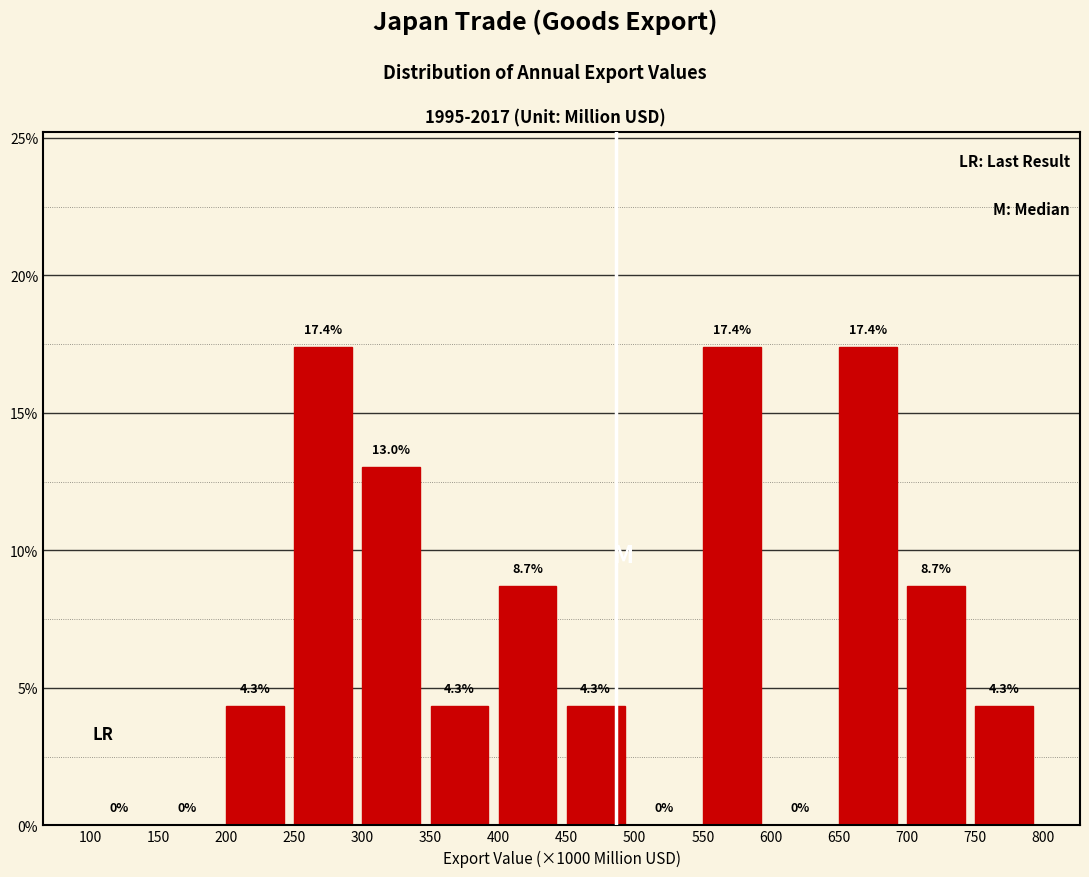

Reading left to right, list all the values displayed in this chart.

100=0.0	150=0.0	200=4.3	250=17.4	300=13.0	350=4.3	400=8.7	450=4.3	500=0.0	550=17.4	600=0.0	650=17.4	700=8.7	750=4.3